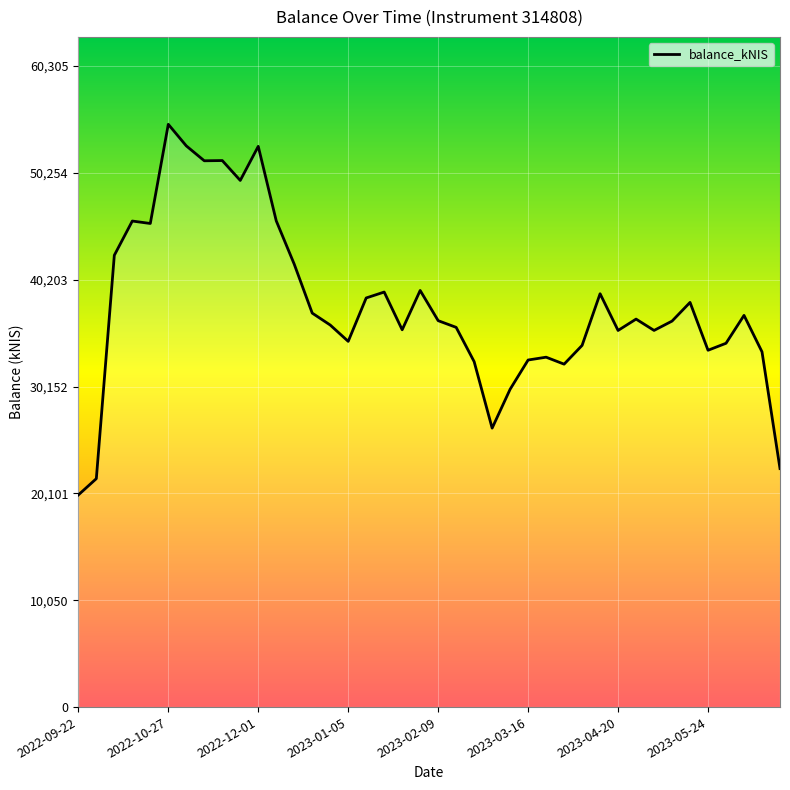

What is the difference between the second highest and second lowest values?

31305.2